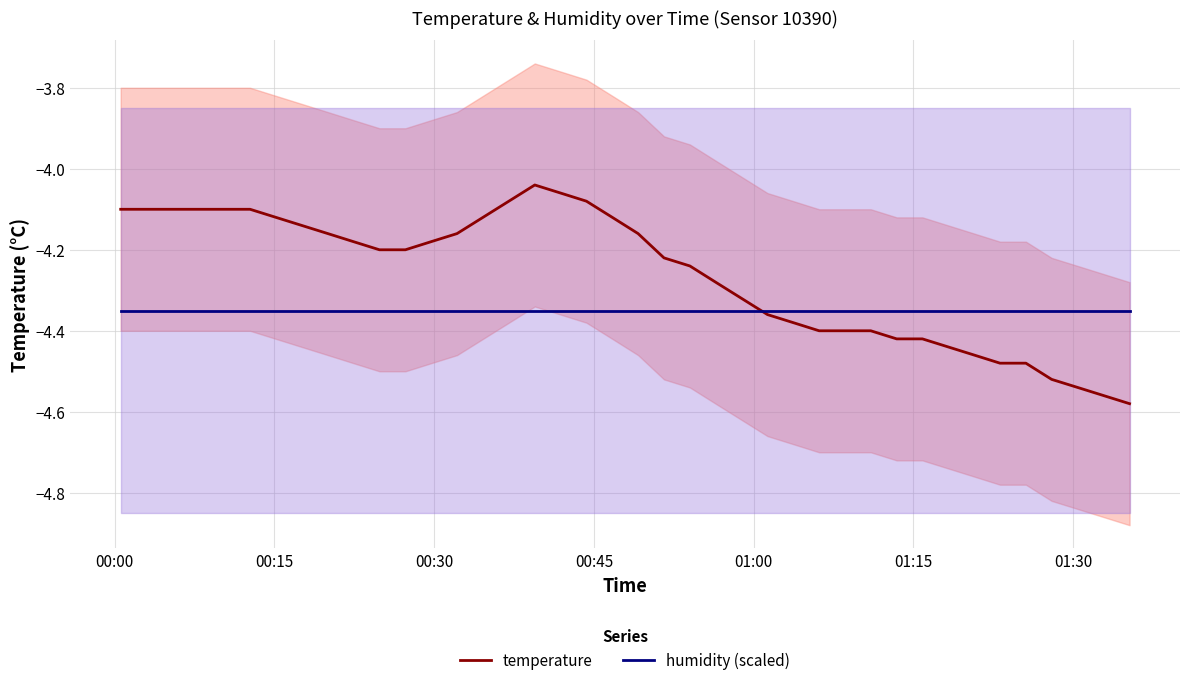

What are all the series names shown in the legend?

temperature, humidity (scaled)